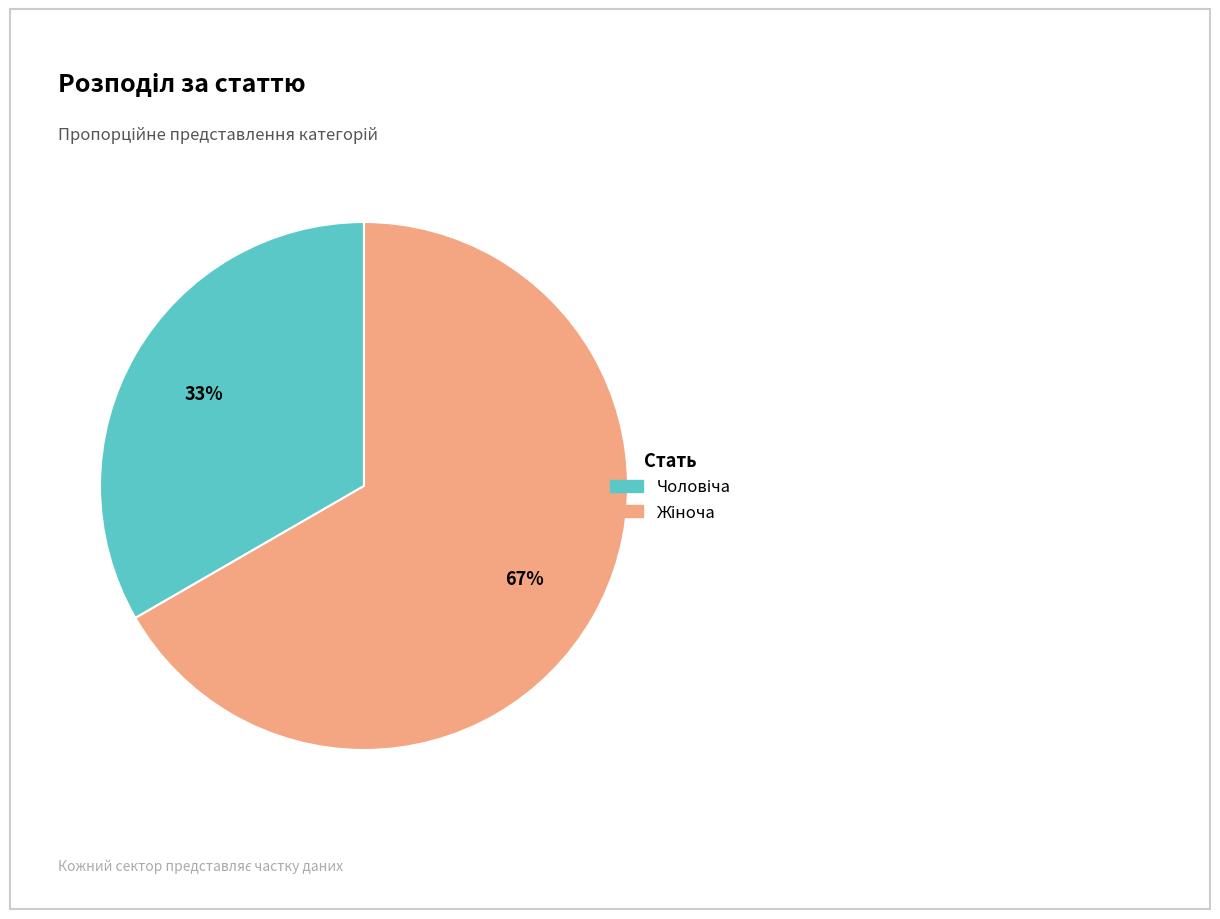

Does any single category account for the majority?

Yes